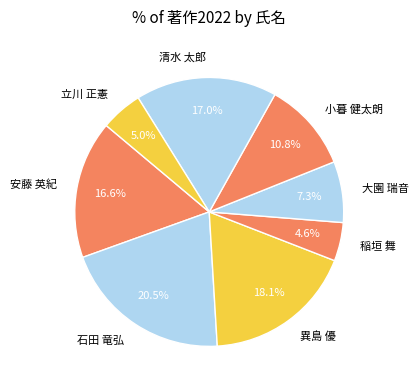

Is there a majority slice in this chart?

No